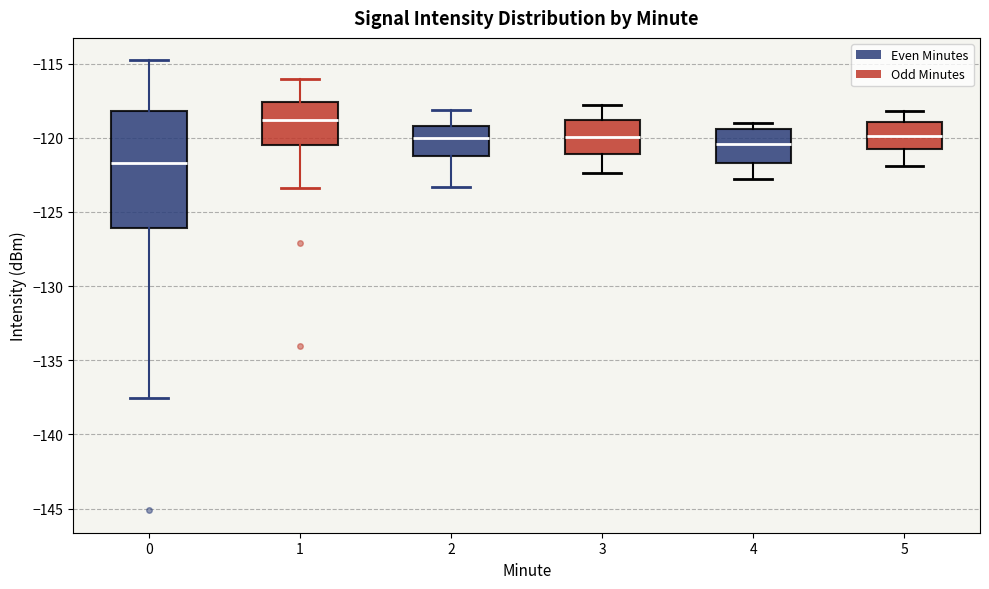

Reading left to right, transcribe this box plot: for each box, give where its median line is, the range the box spans, and where its two whiskers end, as read against the y-axis. The values are not printed on the chart, so give them approximately, as read against the axis.

0: median -121.5, box -126.0 to -118.0, whiskers -137.5 to -115.0
1: median -119.0, box -120.5 to -117.5, whiskers -123.5 to -116.0
2: median -120.0, box -121.0 to -119.0, whiskers -123.5 to -118.0
3: median -120.0, box -121.0 to -119.0, whiskers -122.5 to -118.0
4: median -120.5, box -121.5 to -119.5, whiskers -123.0 to -119.0
5: median -120.0, box -121.0 to -119.0, whiskers -122.0 to -118.0